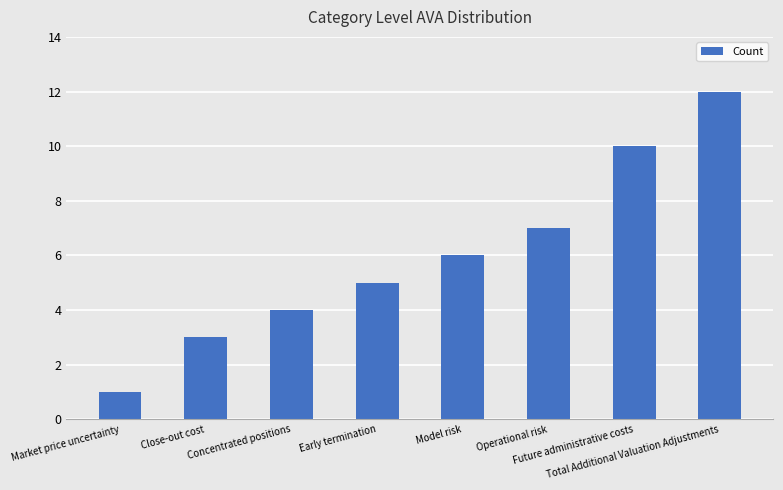

At which category does the chart reach its peak across all series?

Total Additional Valuation Adjustments